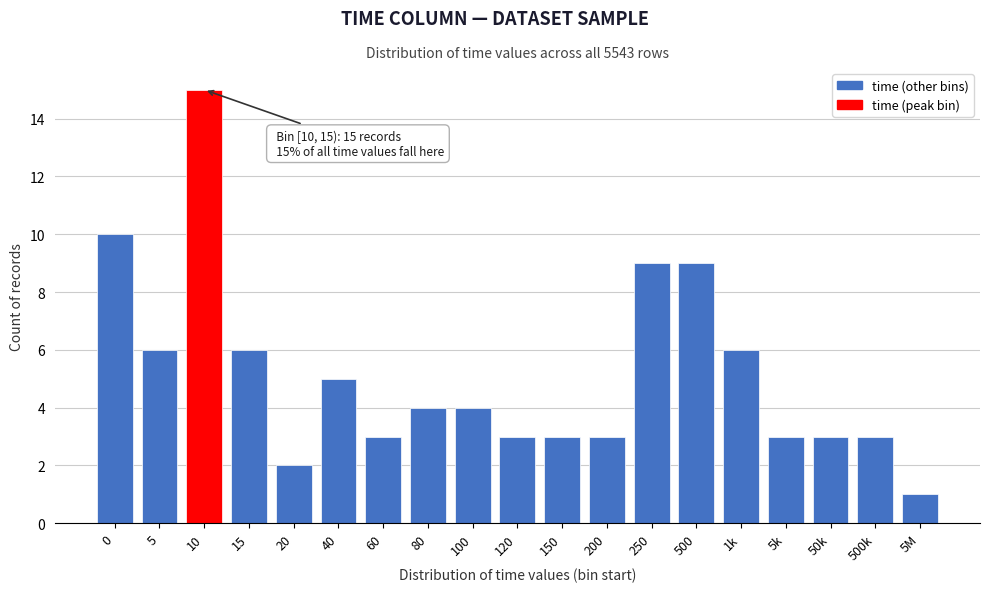

Reading left to right, what are all the values shown in this chart?

0=10	5=6	10=15	15=6	20=2	40=5	60=3	80=4	100=4	120=3	150=3	200=3	250=9	500=9	1k=6	5k=3	50k=3	500k=3	5M=1